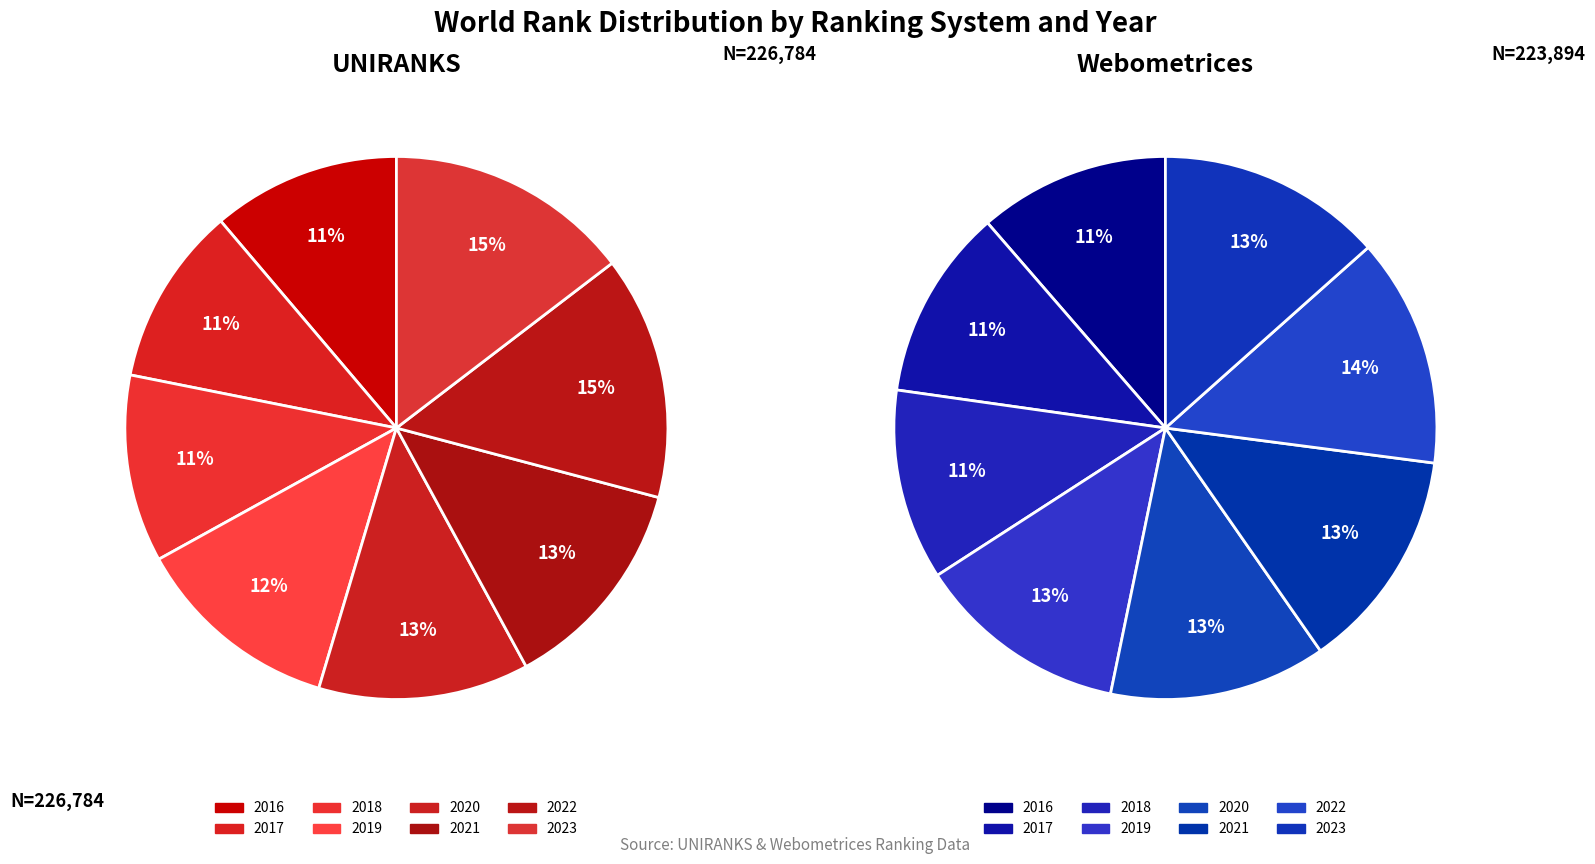

Count the number of slices in the pie.

8